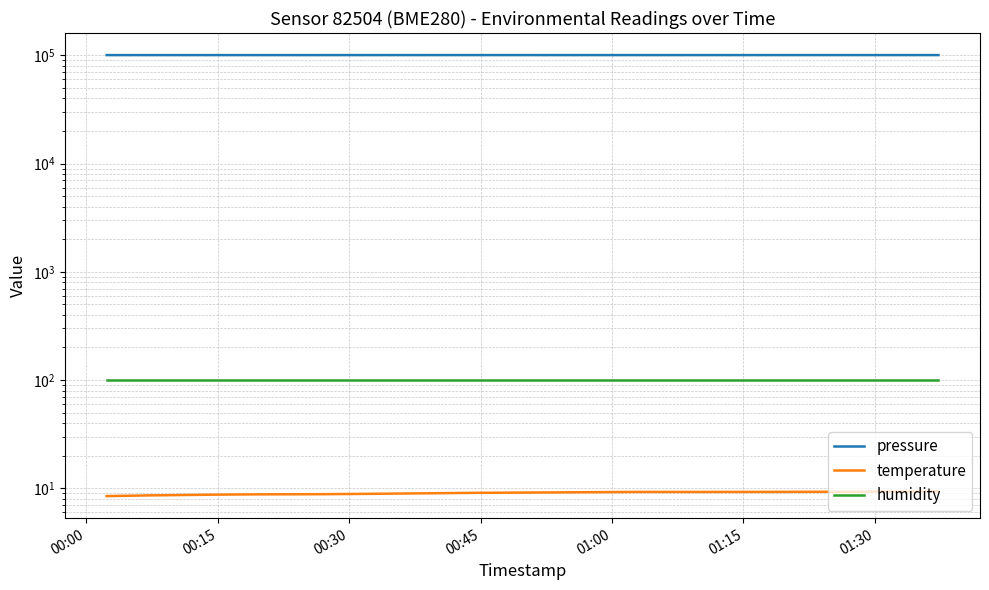

What is the difference between the second highest and second lowest values in the temperature series?

0.7